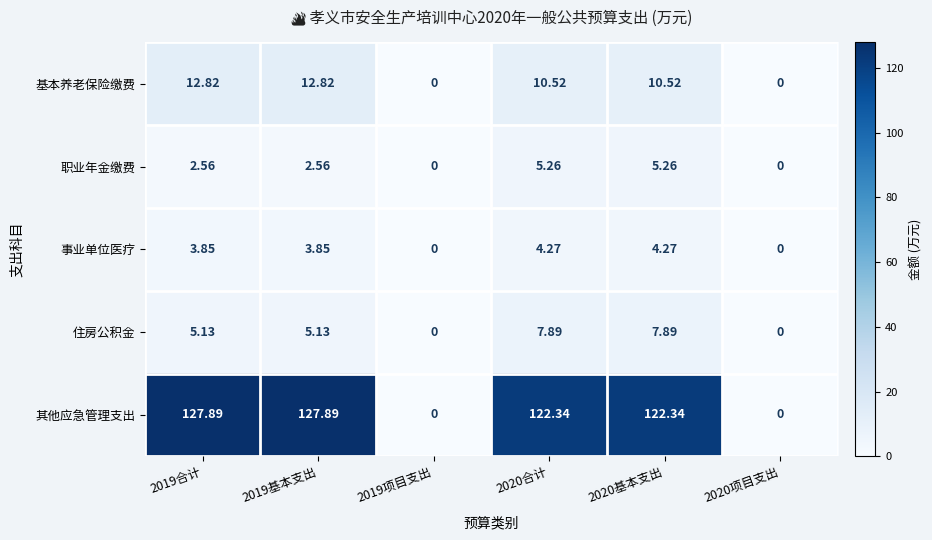

Is the value of 职业年金缴费 at 2019基本支出 greater than the value of 其他应急管理支出 at 2020基本支出?

No